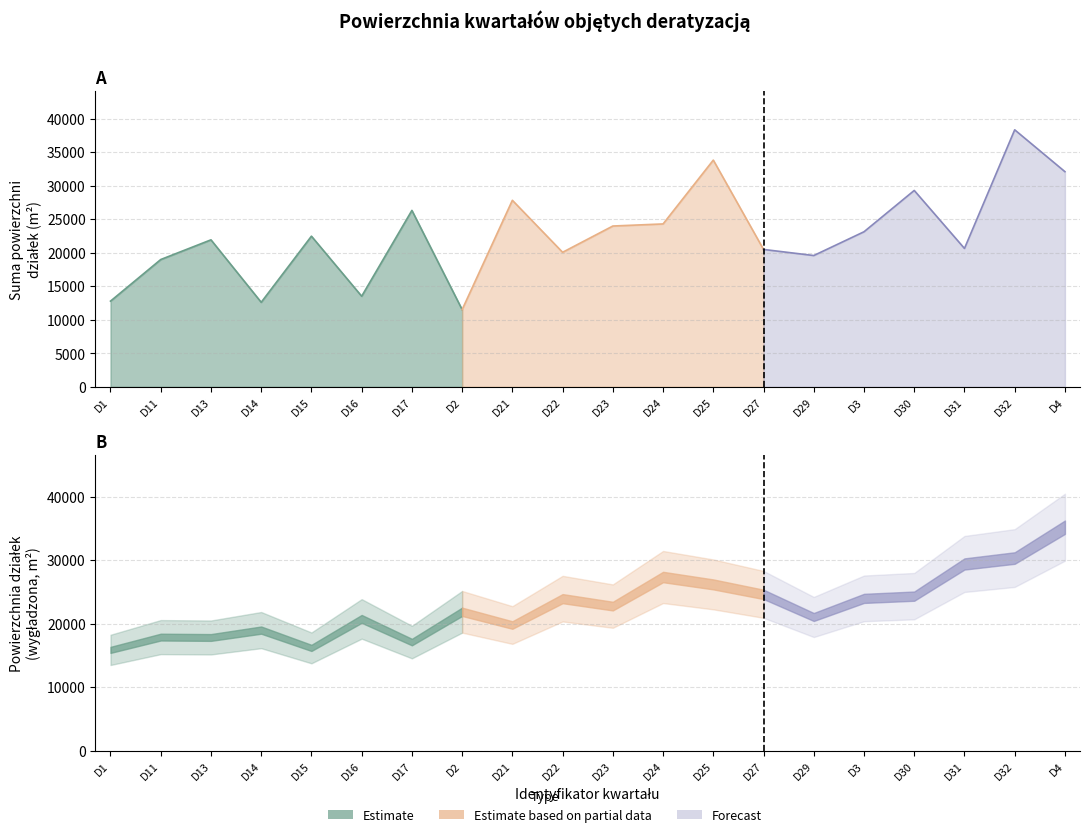

How many values in the Suma powierzchni dzialek (m2) series exceed 22462?

10